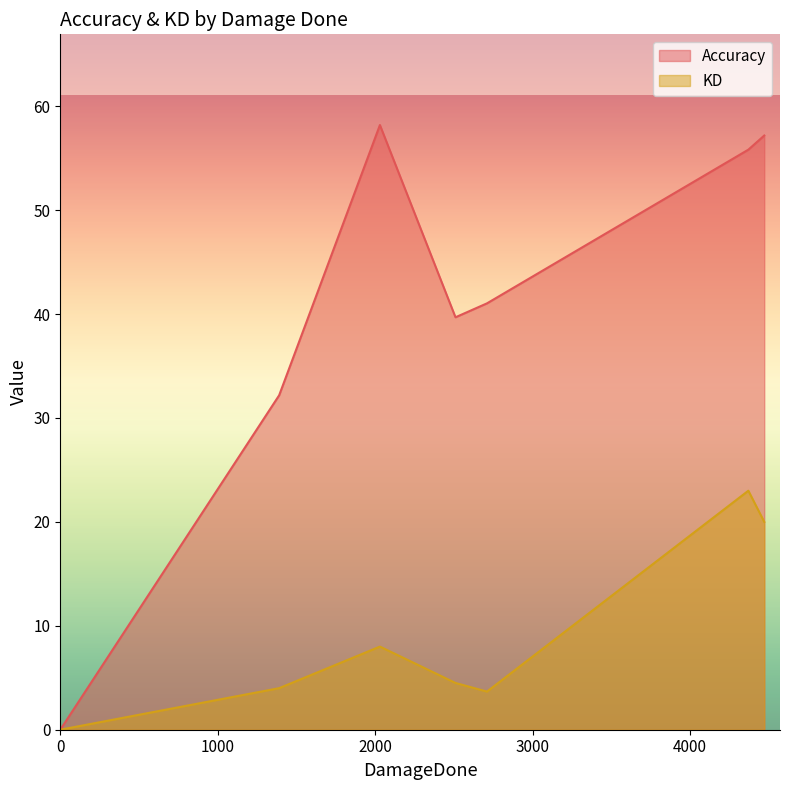

How many distinct data groups are displayed?

2